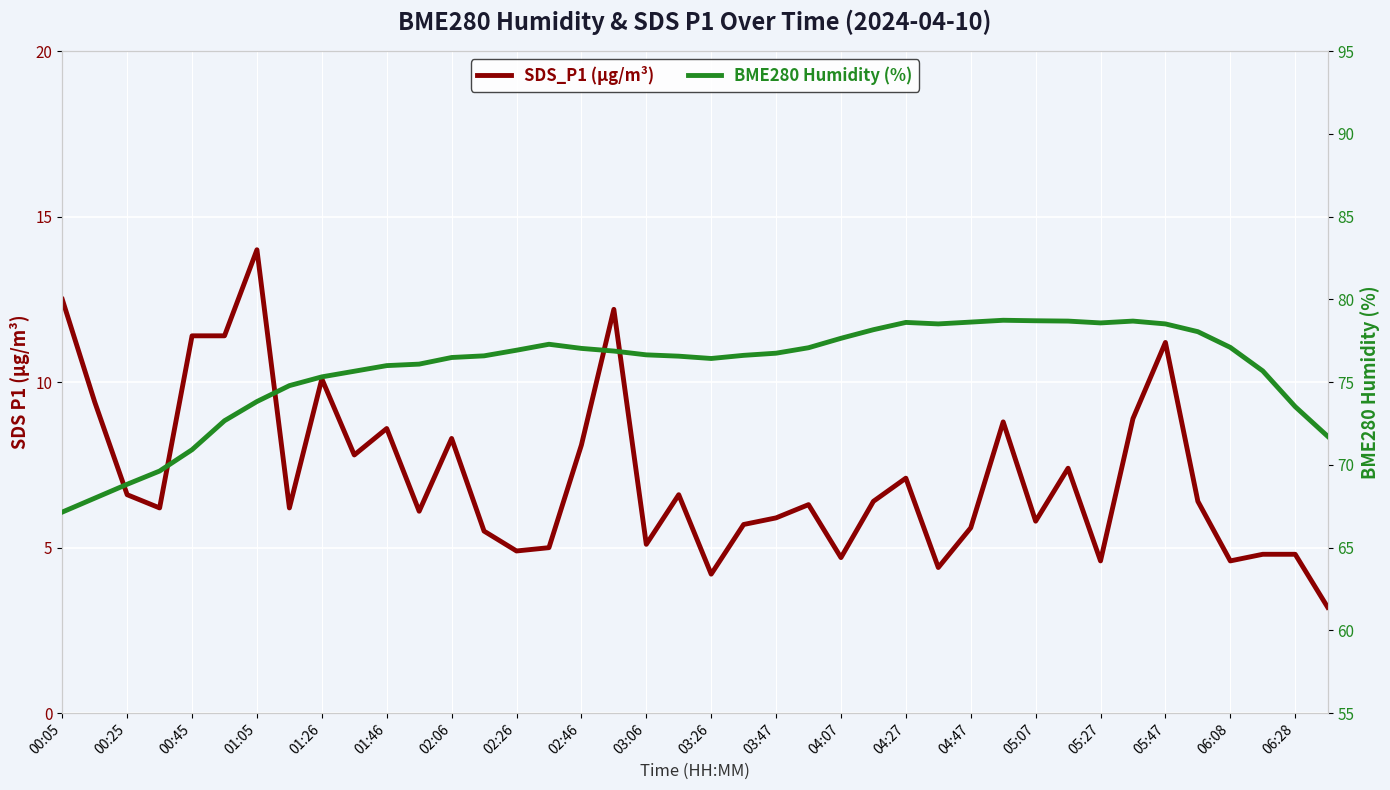

Which has a higher value, 01:05 or 39?

01:05